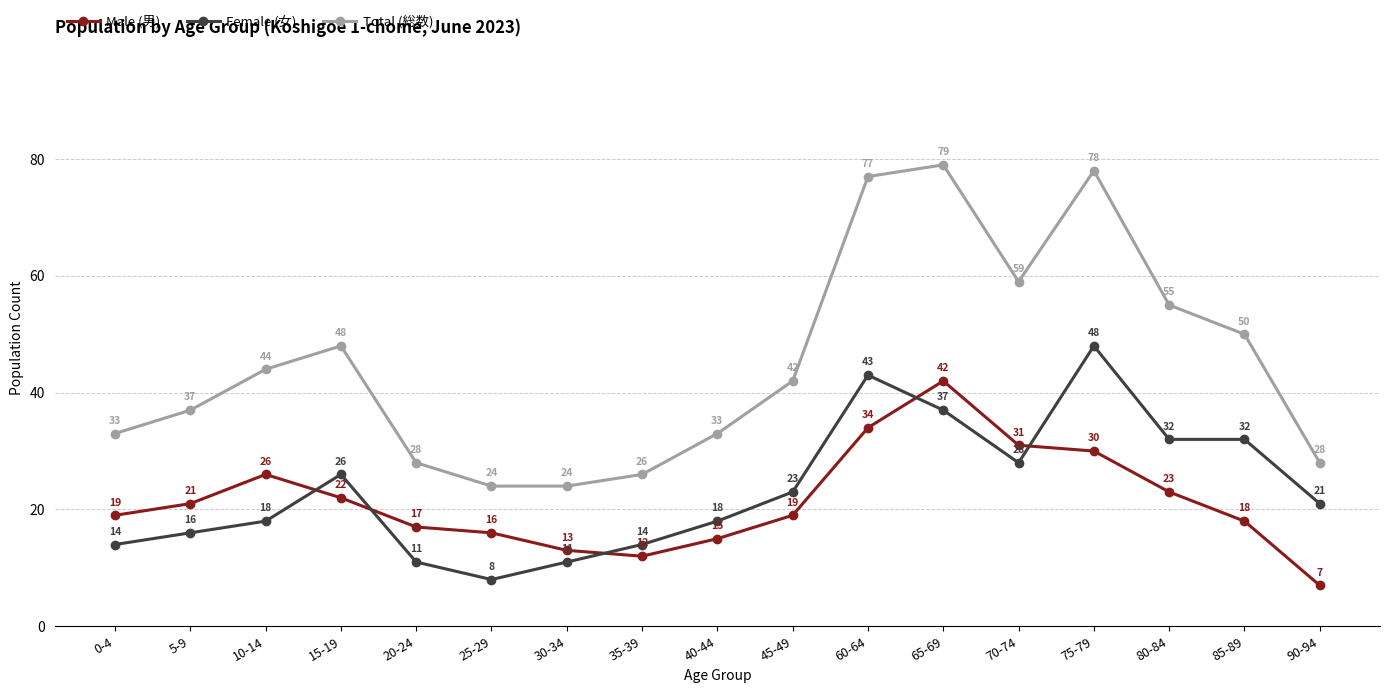

True or false: Male (男) has a value of 22 at 40-44.

False